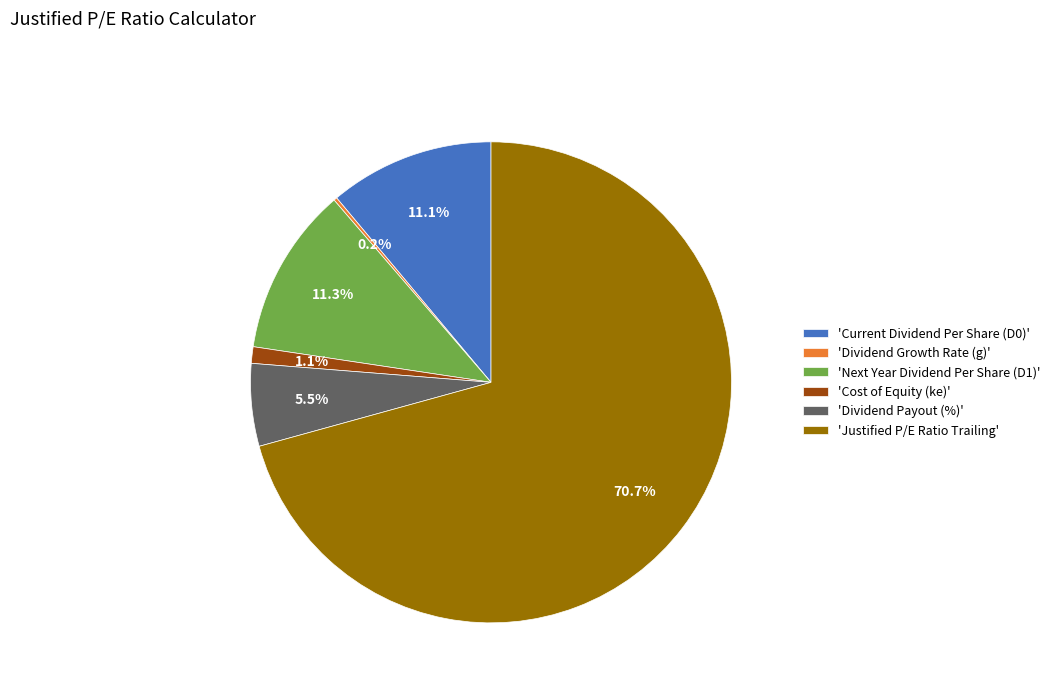

Which has a higher value, 'Current Dividend Per Share (D0)' or 'Justified P/E Ratio Trailing'?

'Justified P/E Ratio Trailing'